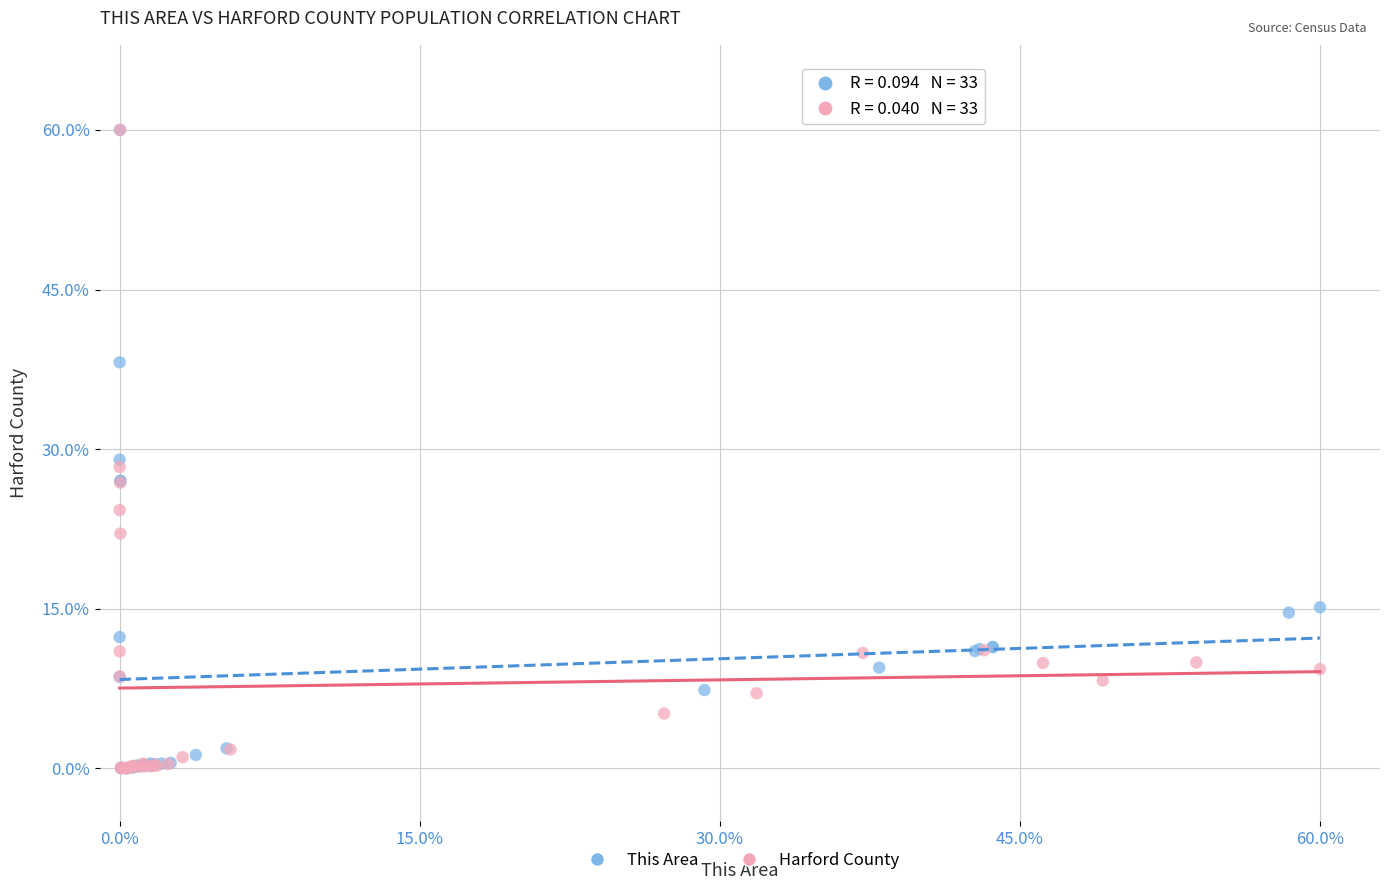

What are all the series names shown in the legend?

This Area, Harford County